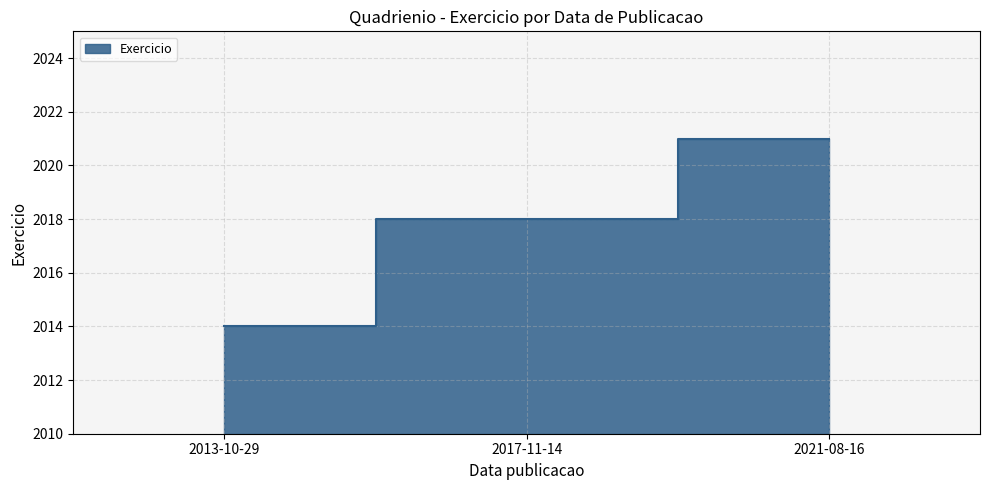

What is the difference between the maximum and second lowest values?

3